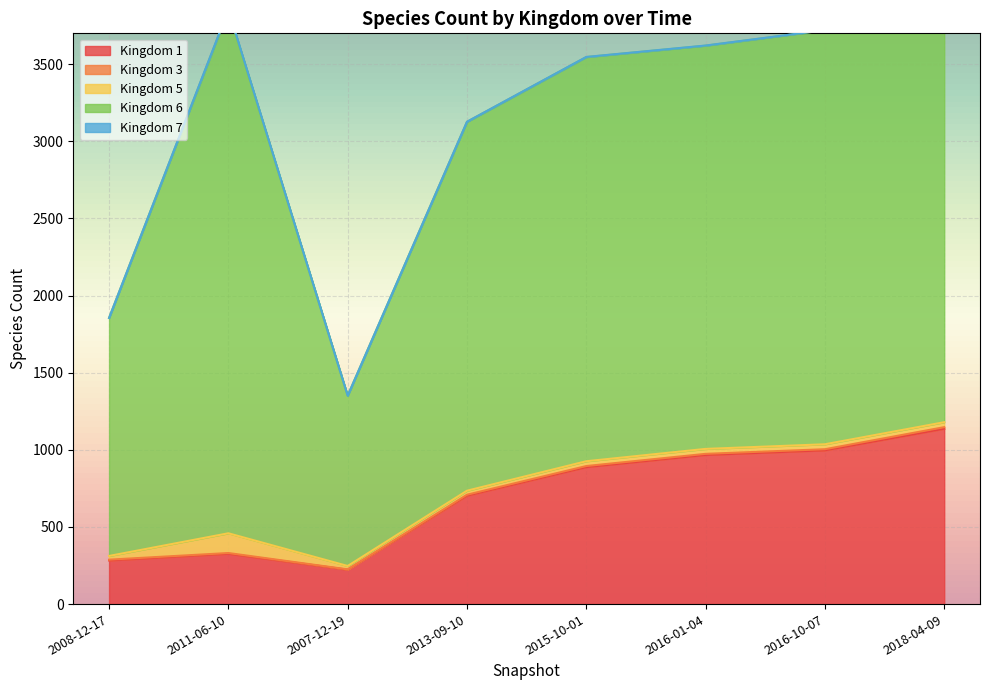

Reading left to right, transcribe all the data shown in this chart.

1: 283	326	223	703	888	967	997	1137
3: 5	5	2	6	7	7	7	10
5: 24	128	22	26	31	32	32	32
6: 1543	3390	1104	2391	2620	2614	2684	2607
7: 0	4	0	1	1	1	1	1